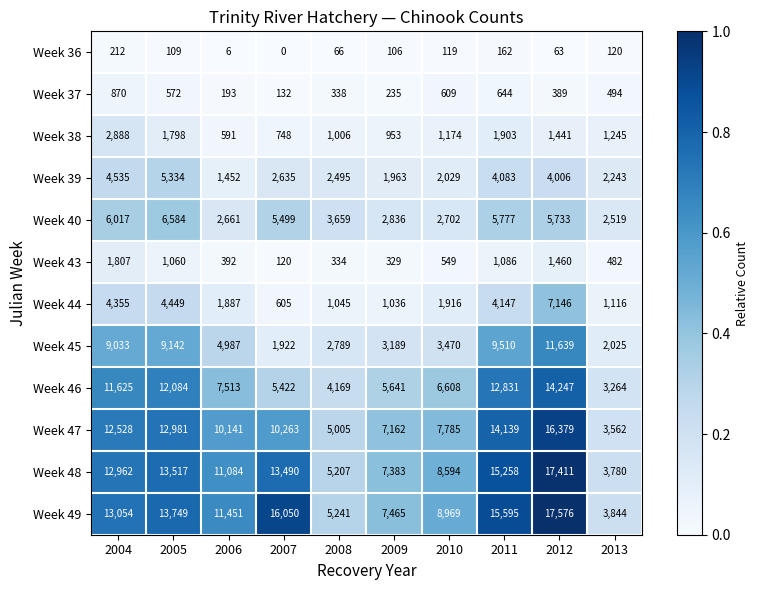

Which series has the largest range (max minus min)?

Week 49